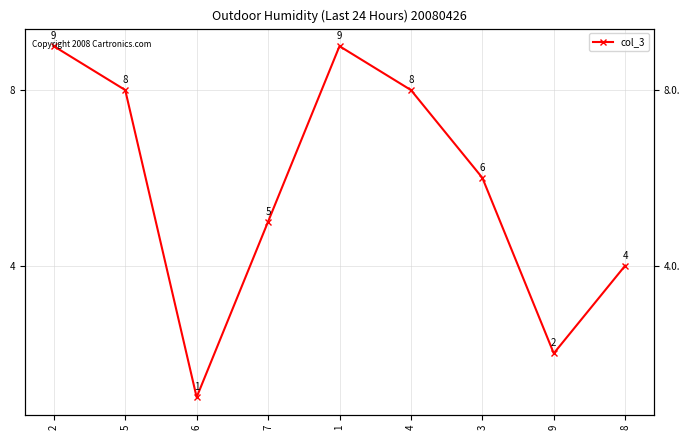

What is the ratio of the value at 6 to the value at 4?

0.1